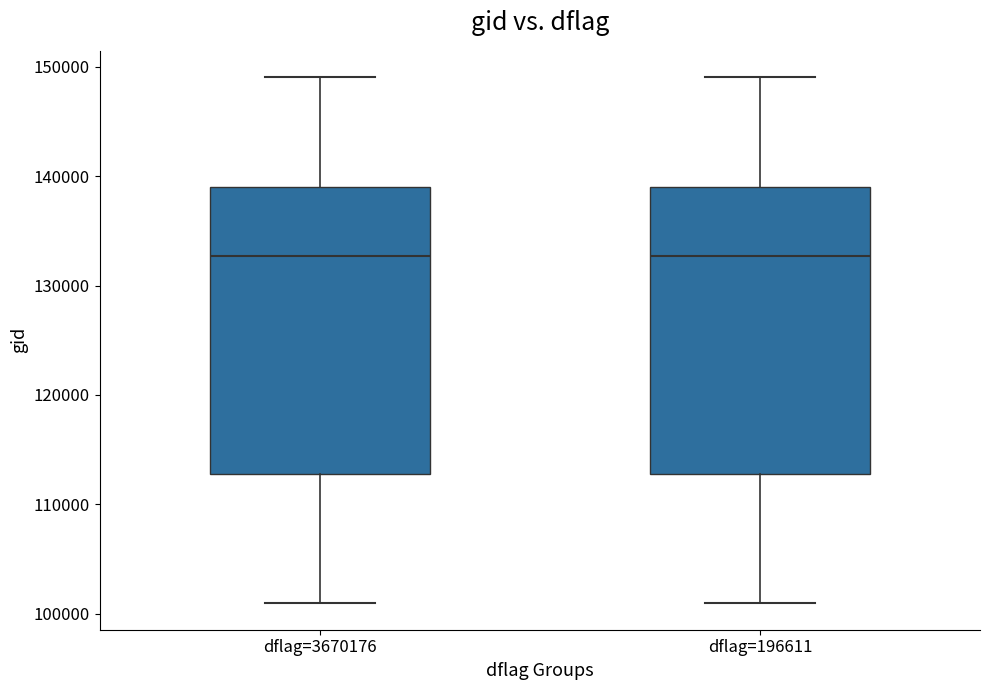

Reading left to right, transcribe this box plot: for each box, give where its median line is, the range the box spans, and where its two whiskers end, as read against the y-axis. The values are not printed on the chart, so give them approximately, as read against the axis.

dflag=3670176: median 133000, box 113000 to 139000, whiskers 101000 to 149000
dflag=196611: median 133000, box 113000 to 139000, whiskers 101000 to 149000